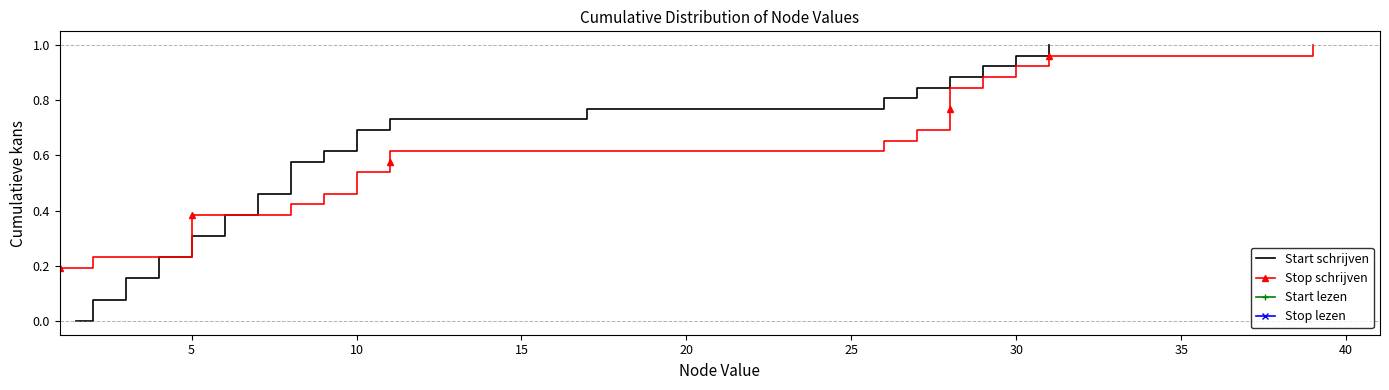

At how many categories does at least one series exceed 0?

26